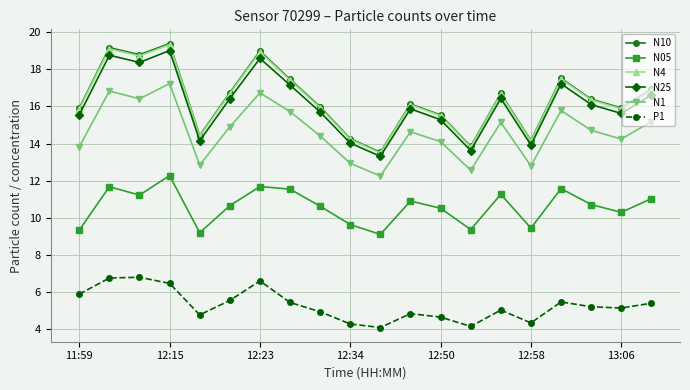

Which series has the largest range (max minus min)?

N10